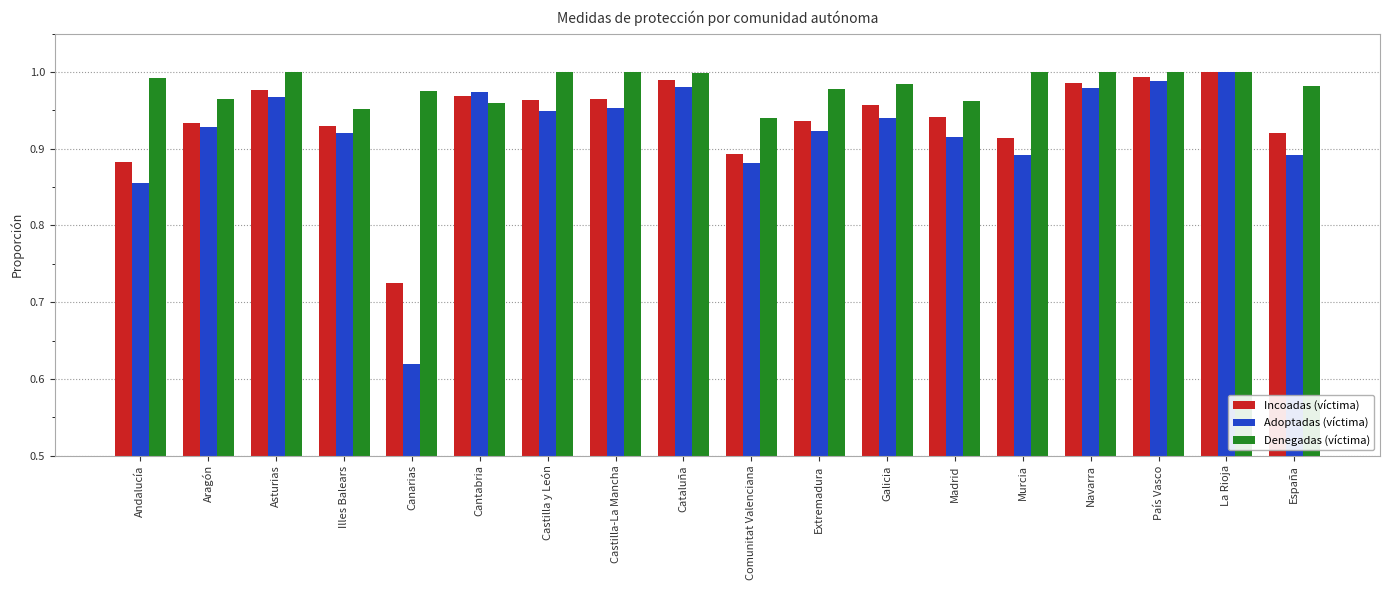

What is the difference between the second highest and minimum values in the Adoptadas (víctima) series?

0.4